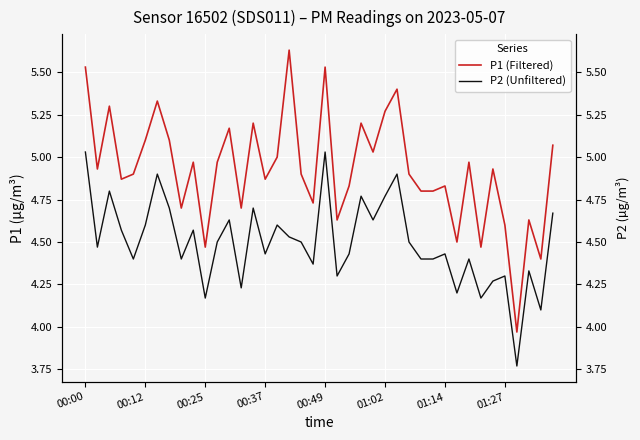

What is the approximate value of P1 (Filtered) at 18?

4.9